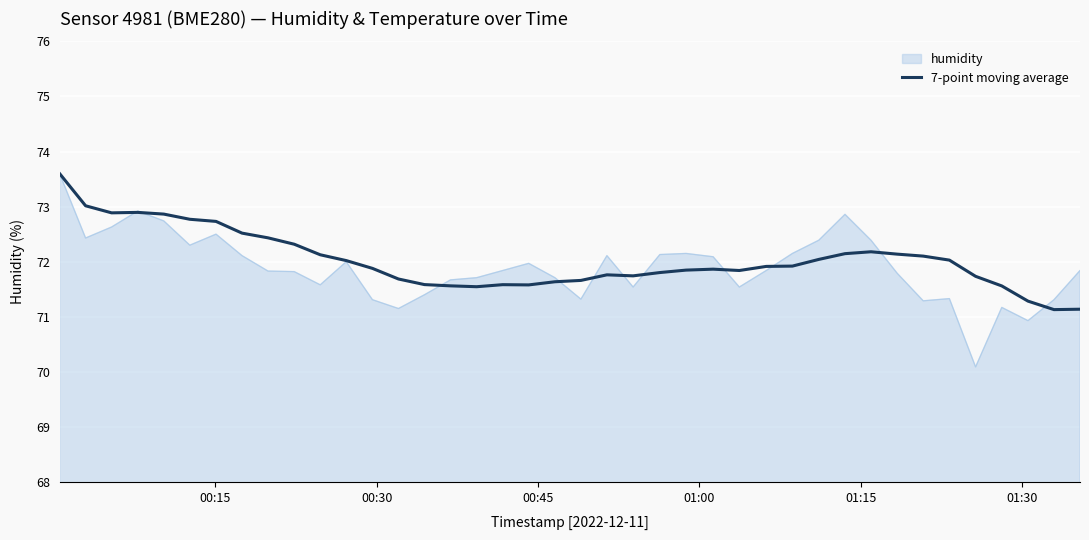

Which series has the largest range (max minus min)?

humidity